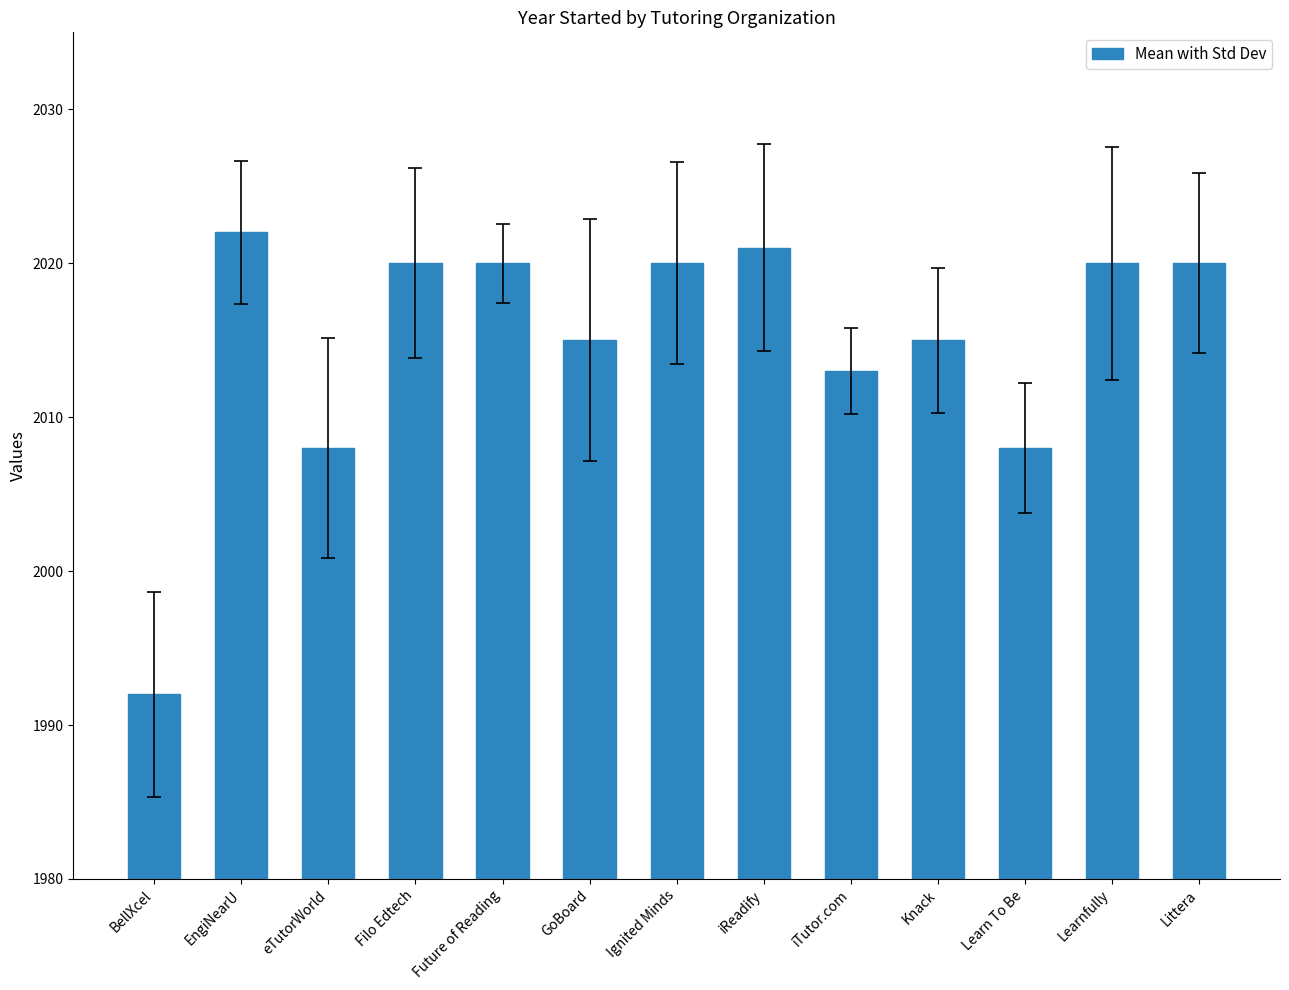

What value does the data have at Littera?

2020